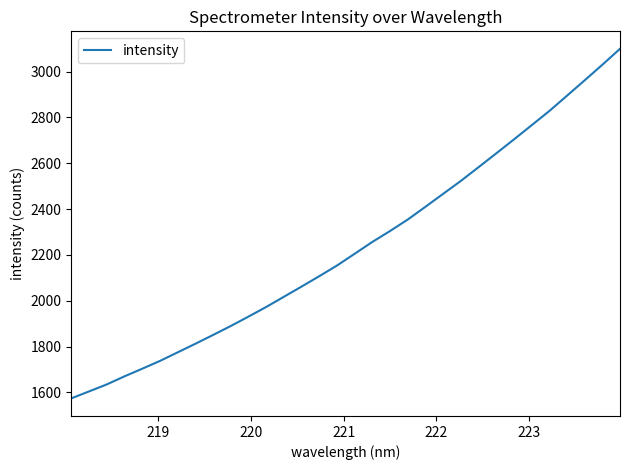

What is the sum of all values?

71519.5